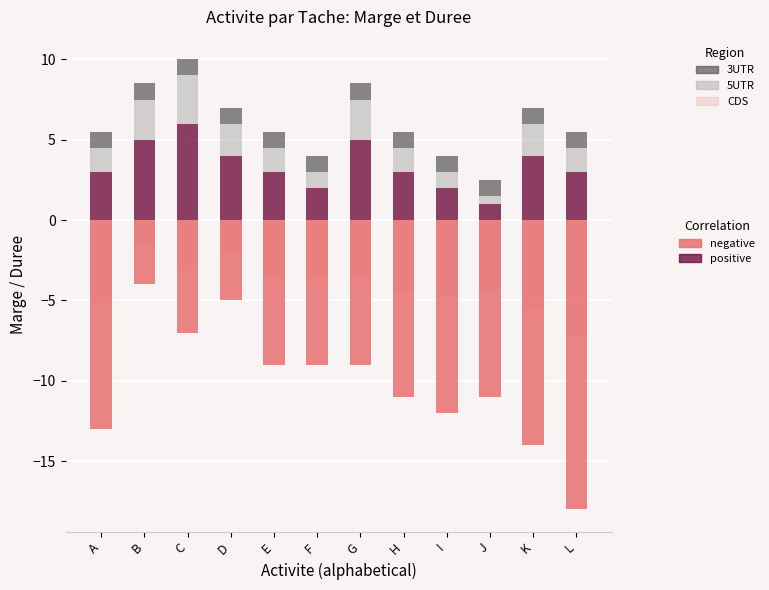

How many bars are there in total?

60